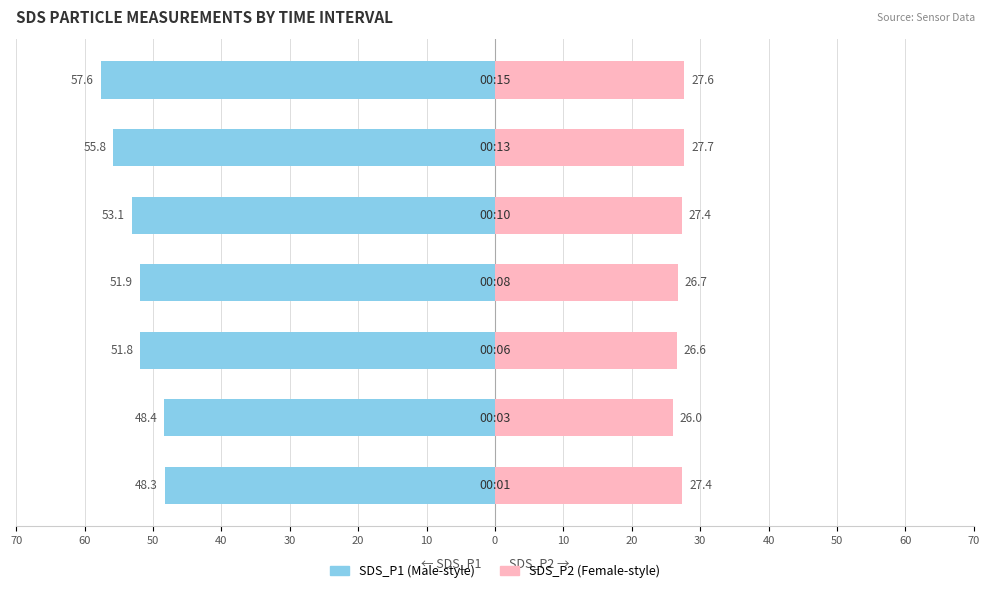

Between 60 and 40, which series saw the biggest shift?

SDS_P1